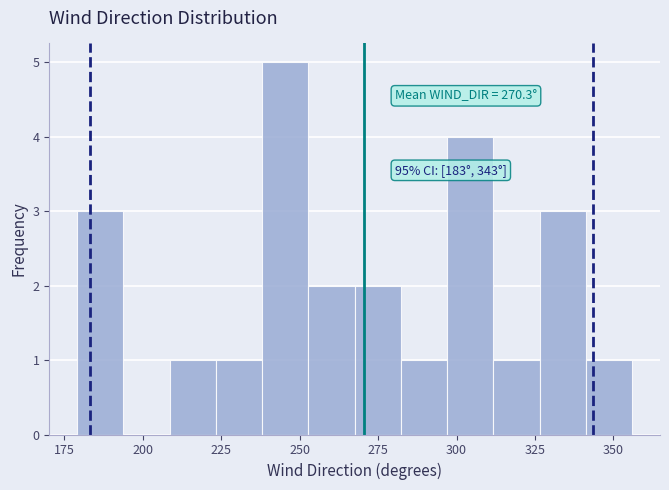

Read against the x-axis, roughly where is the centre of the tallest bar?

245